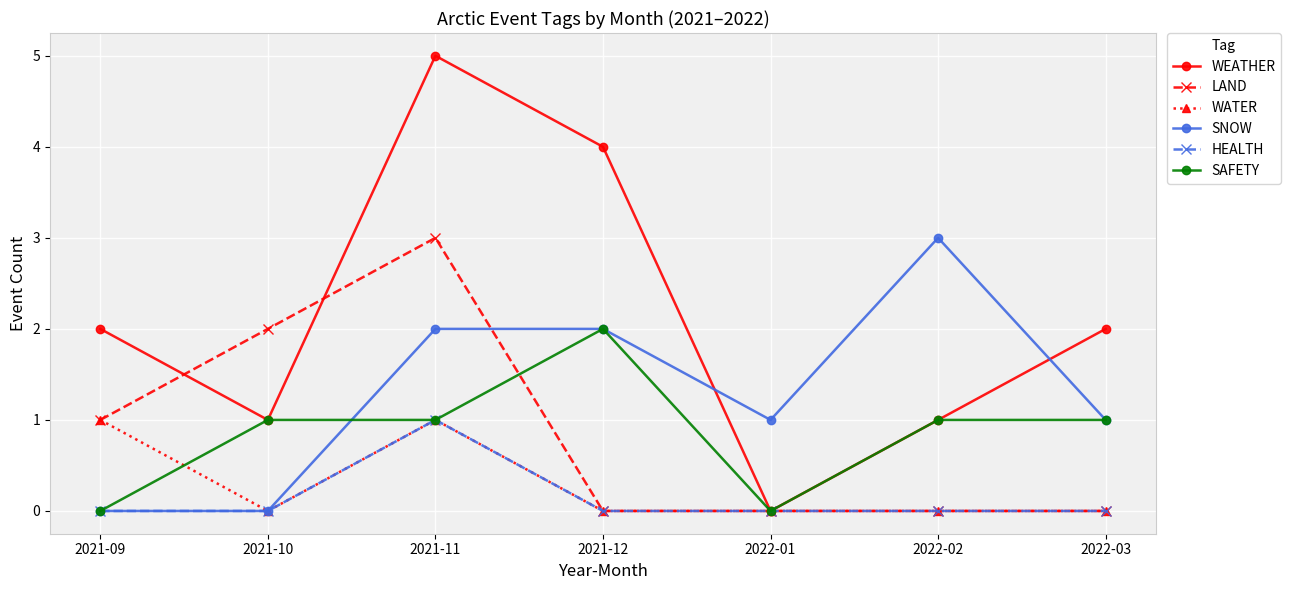

How many values in the SAFETY series are below 1?

2